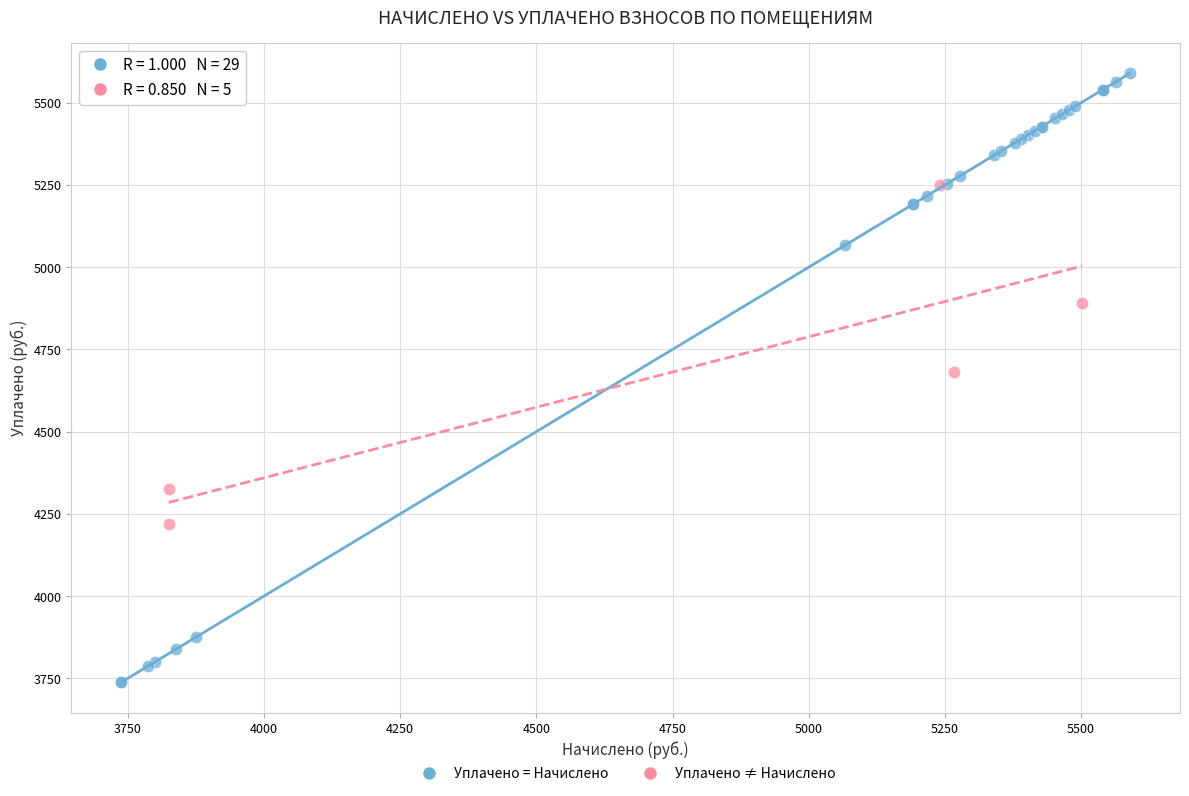

Which series contains the highest Y value?

Уплачено = Начислено